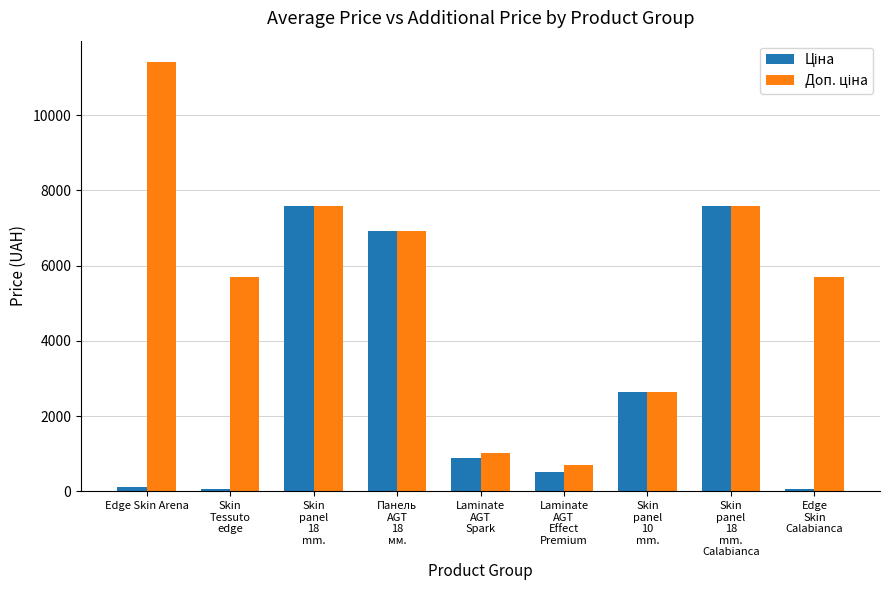

What is the greatest value displayed?

11410.0